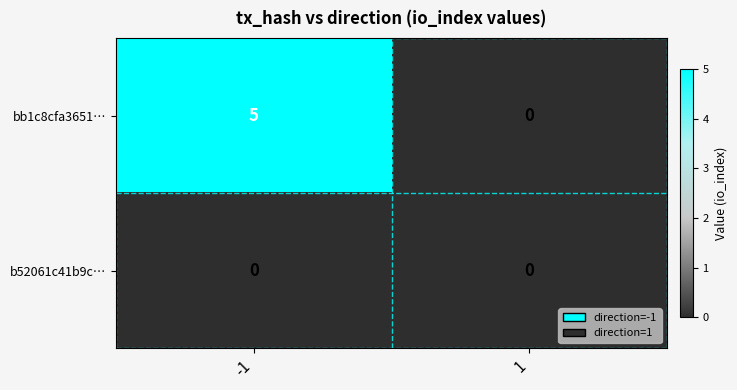

Between -1 and 1, which series saw the biggest shift?

bb1c8cfa3651…